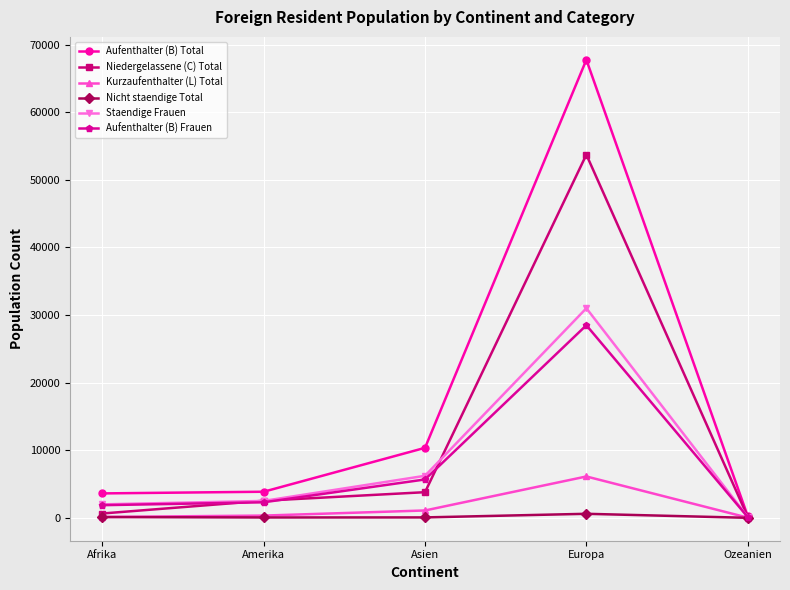

What is the sum of all Aufenthalter (B) Frauen values?

38442